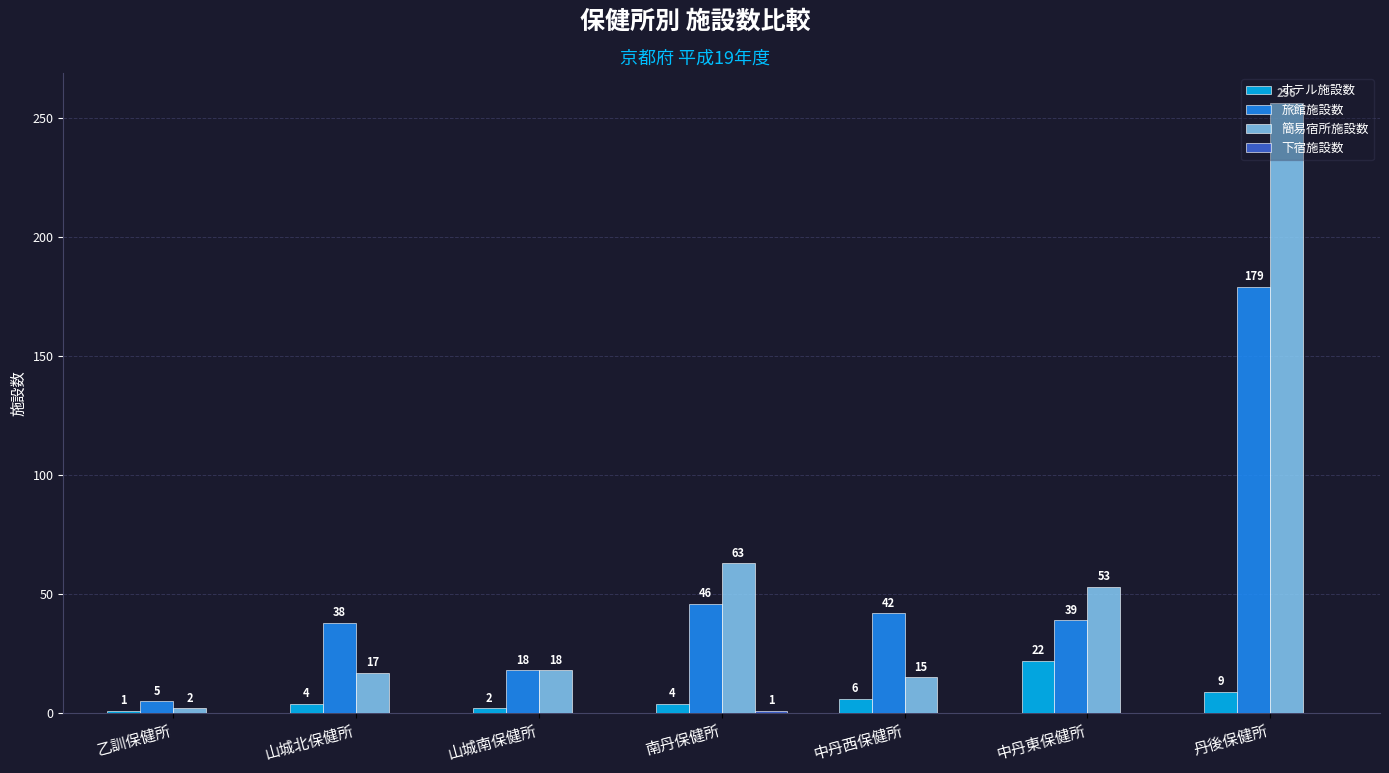

The ホテル施設数 series shows 4 at 南丹保健所. True or false?

True